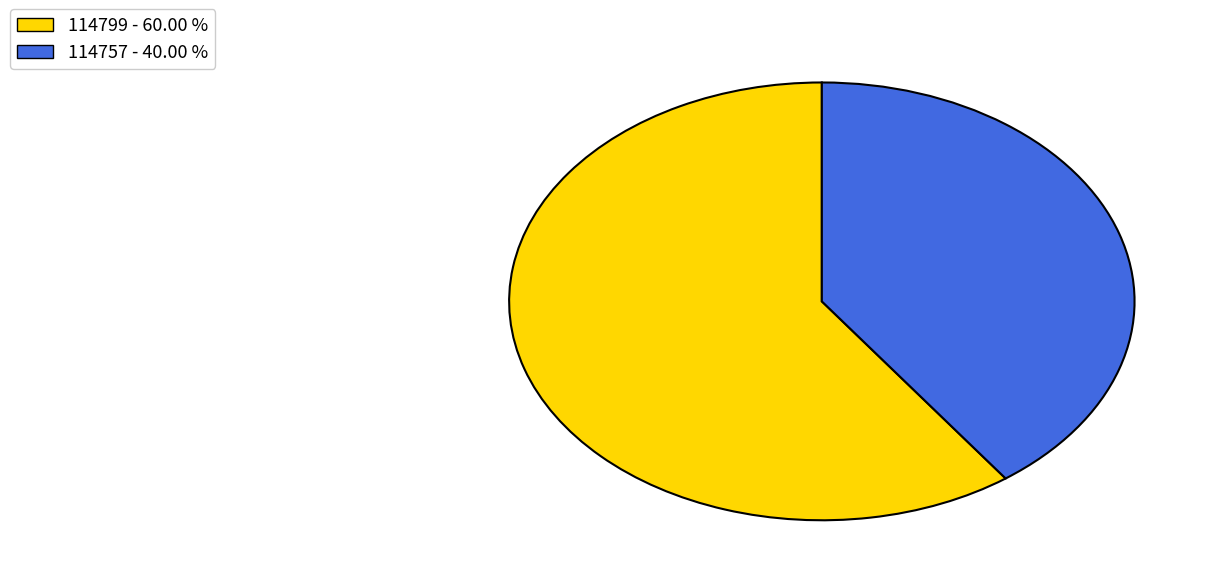

Combined, do 114799 and 114757 account for over 50%?

Yes